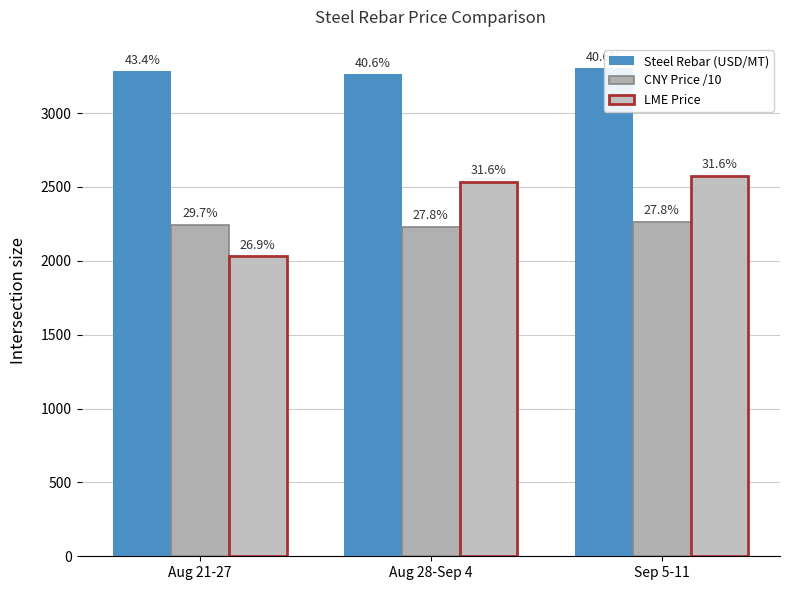

What is the difference between the maximum and minimum values in the LME Price series?

547.5